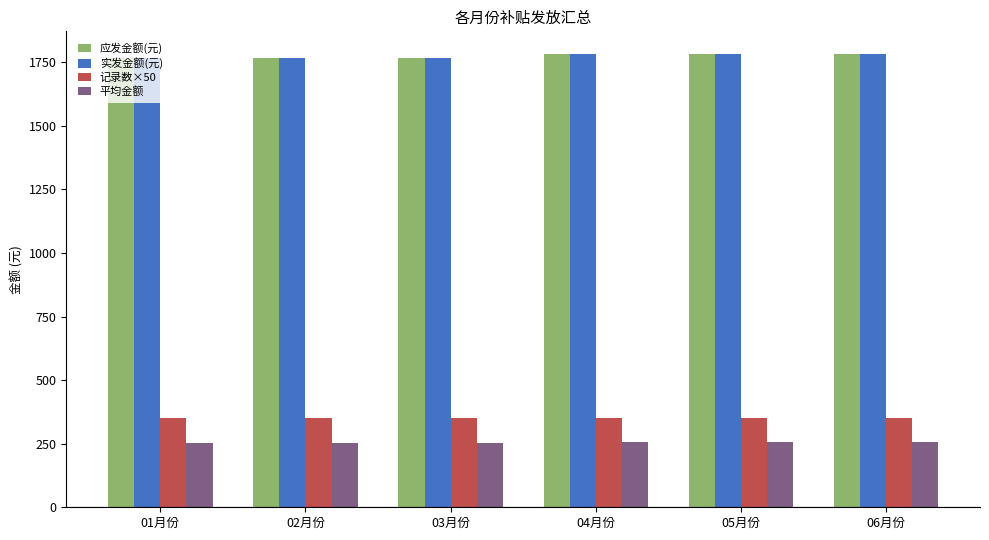

Is it true that 应发金额(元) equals 2414 at 02月份?

False